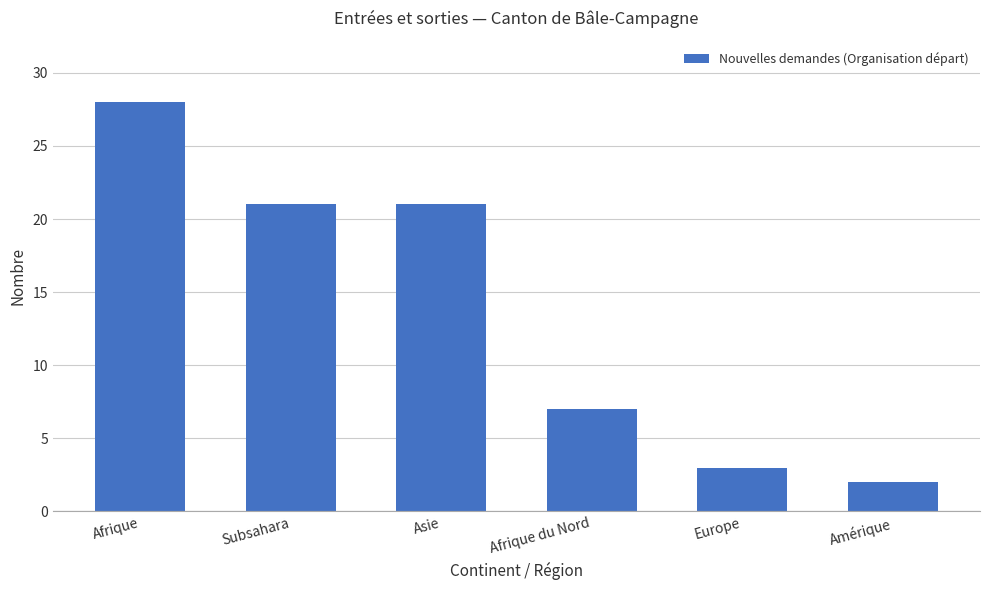

Reading left to right, transcribe all the data shown in this chart.

Afrique=28	Subsahara=21	Asie=21	Afrique du Nord=7	Europe=3	Amérique=2